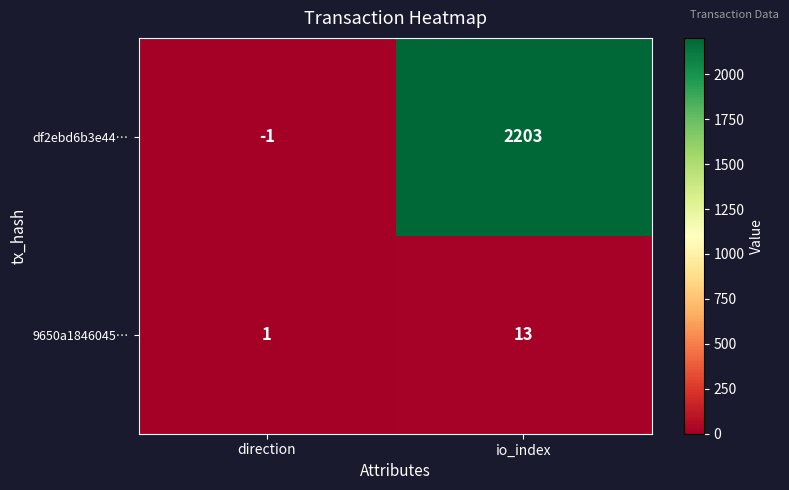

How many data points does each series have?

2